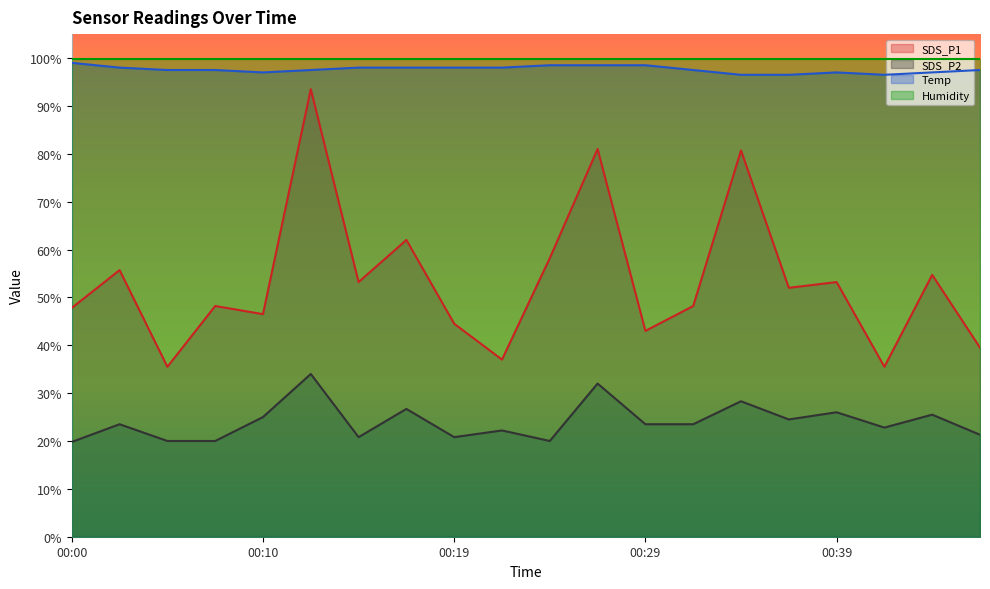

What is the difference between the SDS_P2 values at 00:27 and 00:07?

12.0